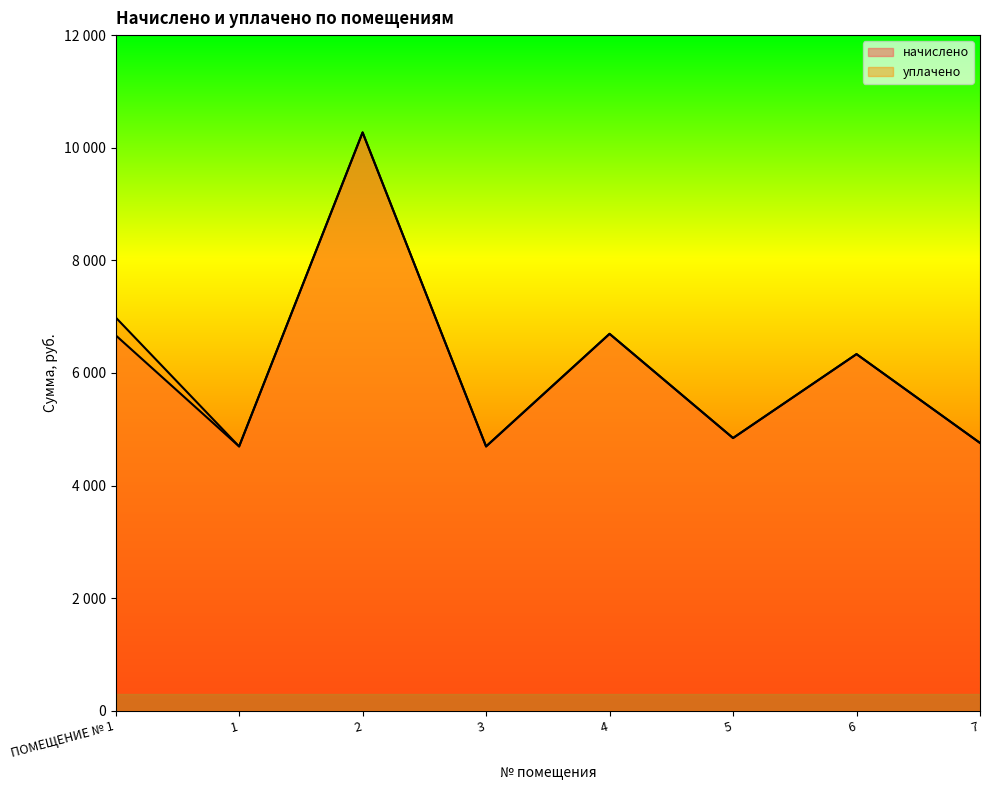

Which series has the widest spread of values?

начислено